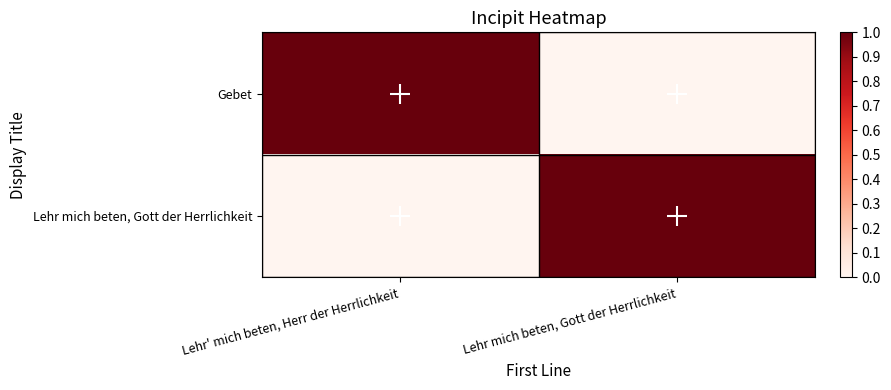

How many categories are shown in the chart?

2